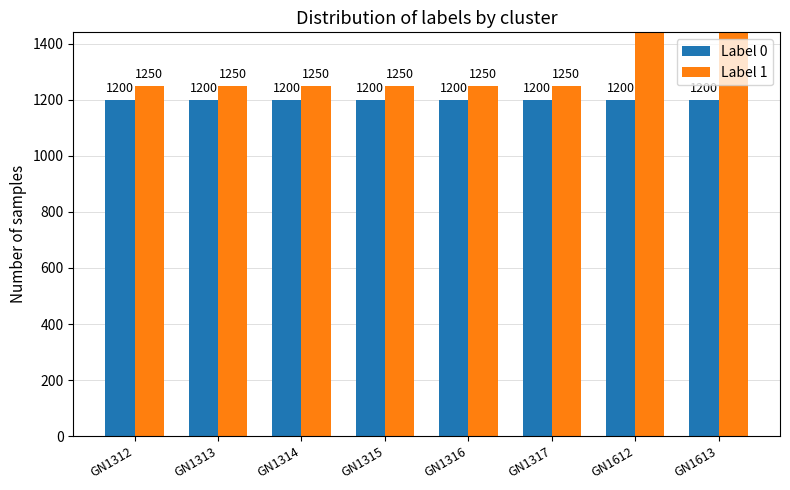

Which series has the widest spread of values?

Label 1